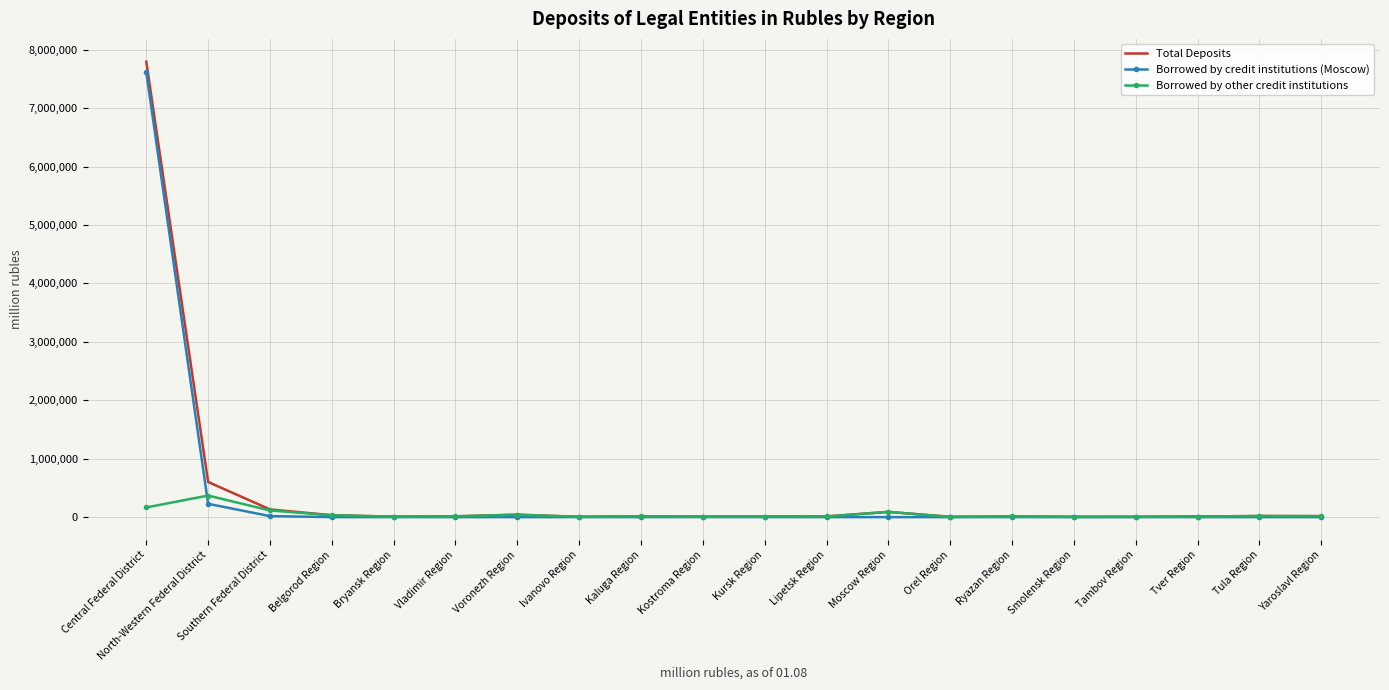

What are all the series names shown in the legend?

Total Deposits, Borrowed by credit institutions (Moscow), Borrowed by other credit institutions